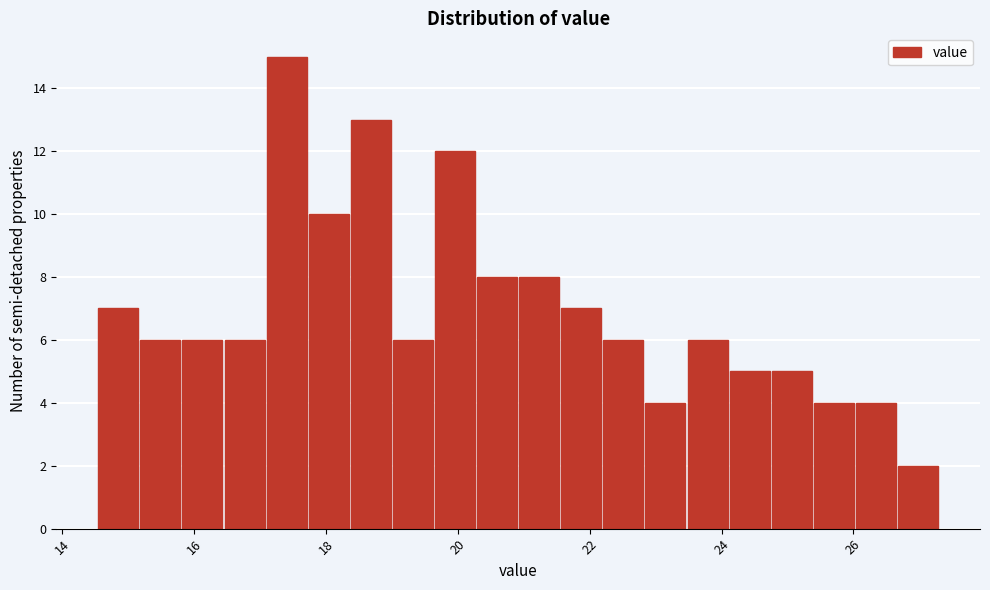

Around what value on the x-axis is the tallest bar? Give the approximate position of its centre, as read against the axis.

17.4